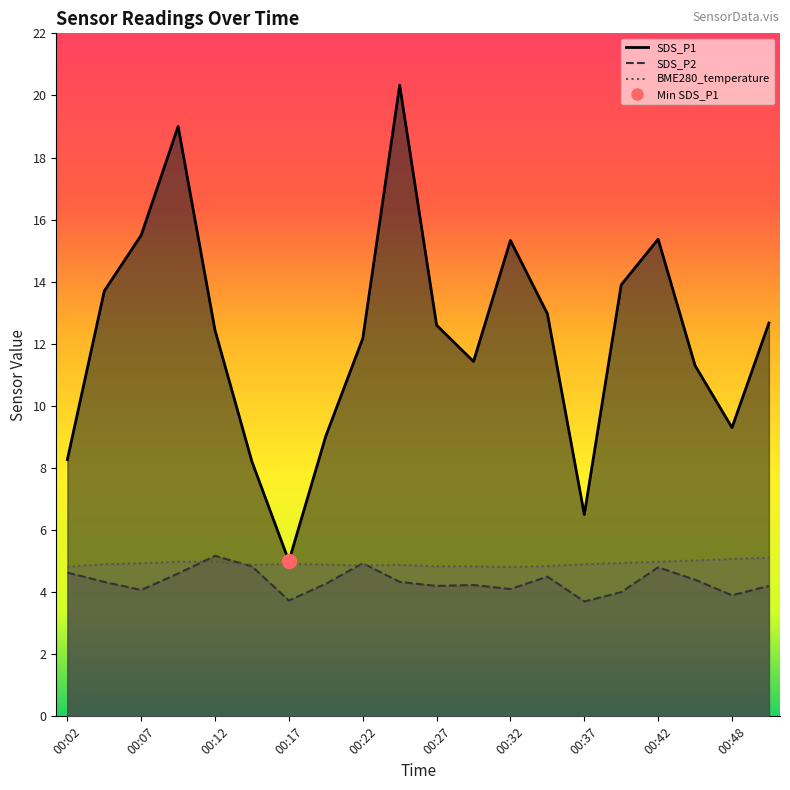

What is the sum of all BME280_temperature_line values?

98.4